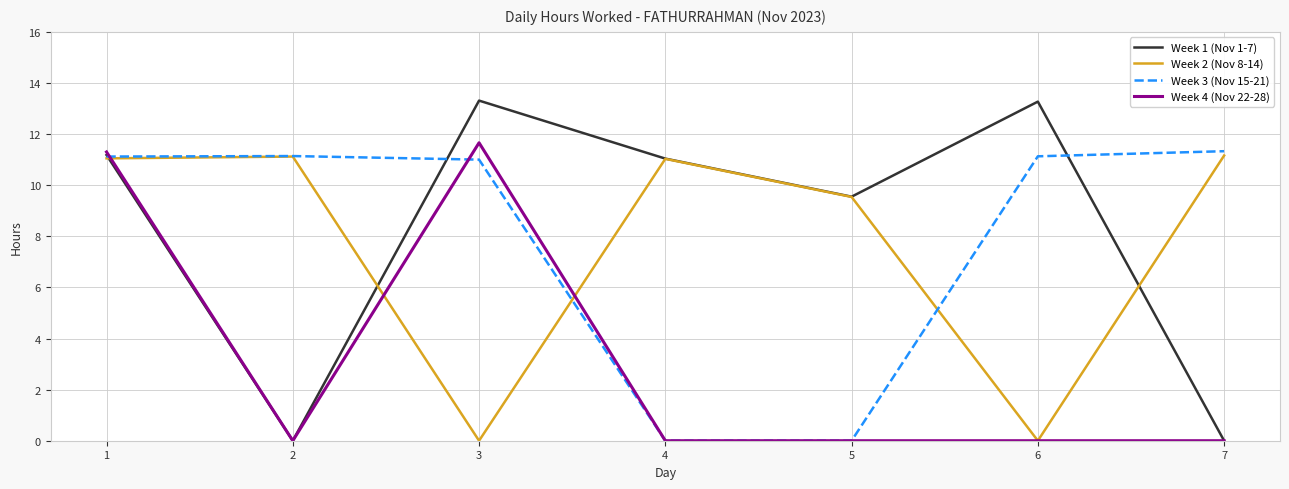

What are all the series names shown in the legend?

Week 1 (Nov 1-7), Week 2 (Nov 8-14), Week 3 (Nov 15-21), Week 4 (Nov 22-28)